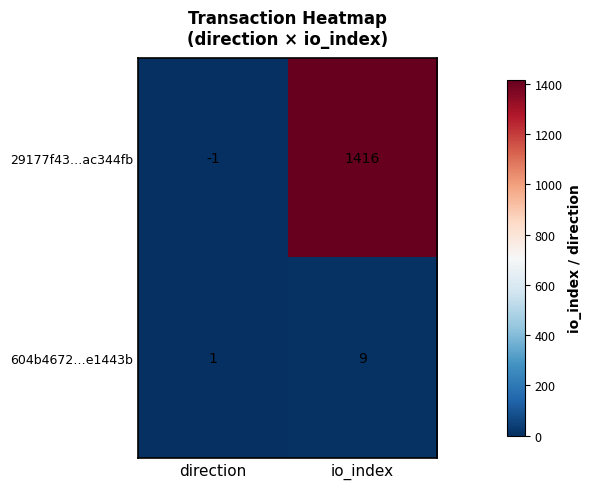

How many values in the 604b4672…e1443b series are below 9?

1